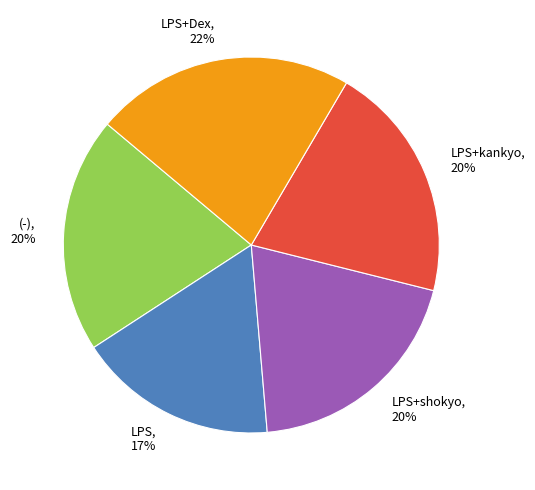

How many slices are in this pie chart?

5